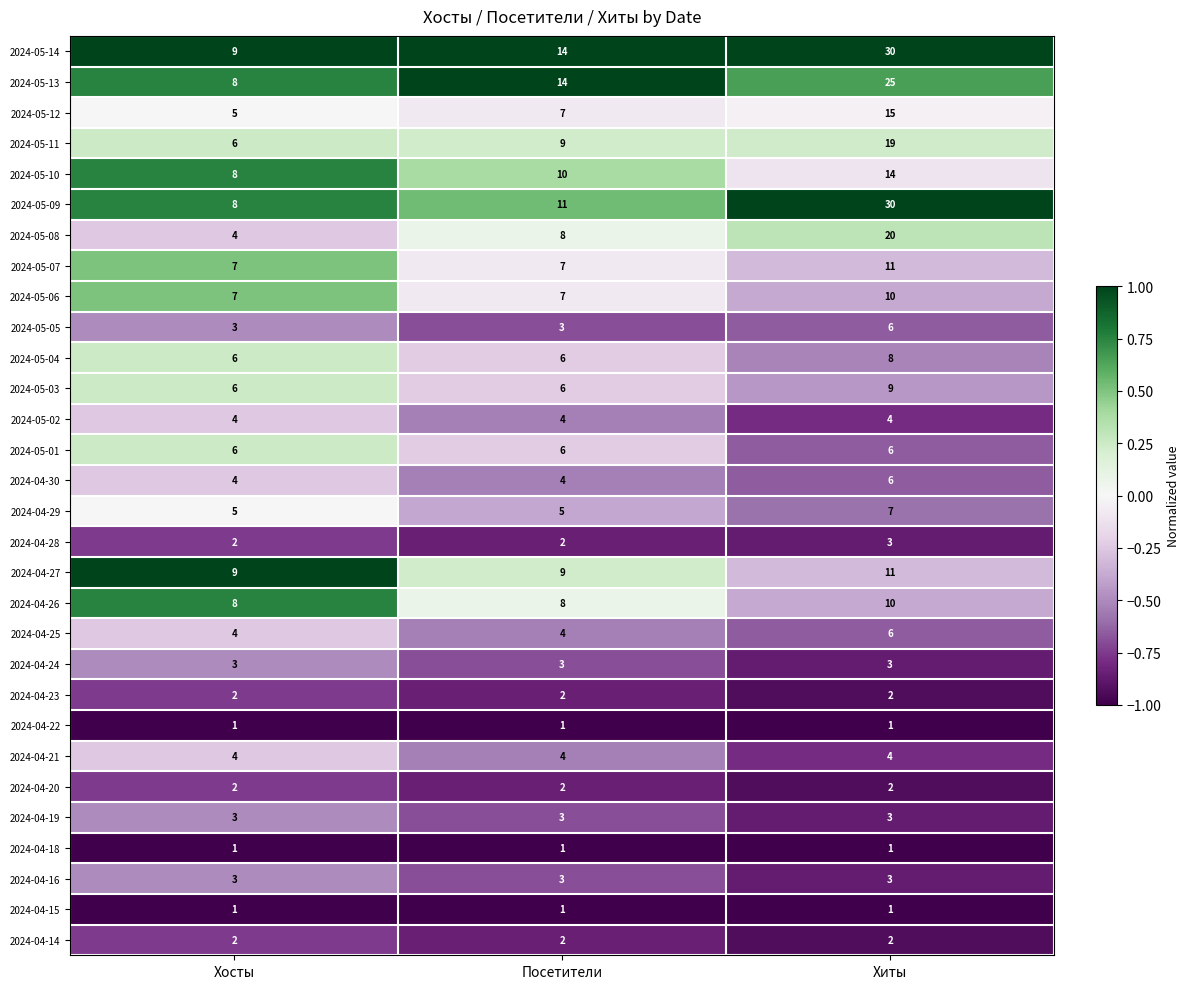

The value of 2024-05-04 at Хиты is 8. True or false?

True